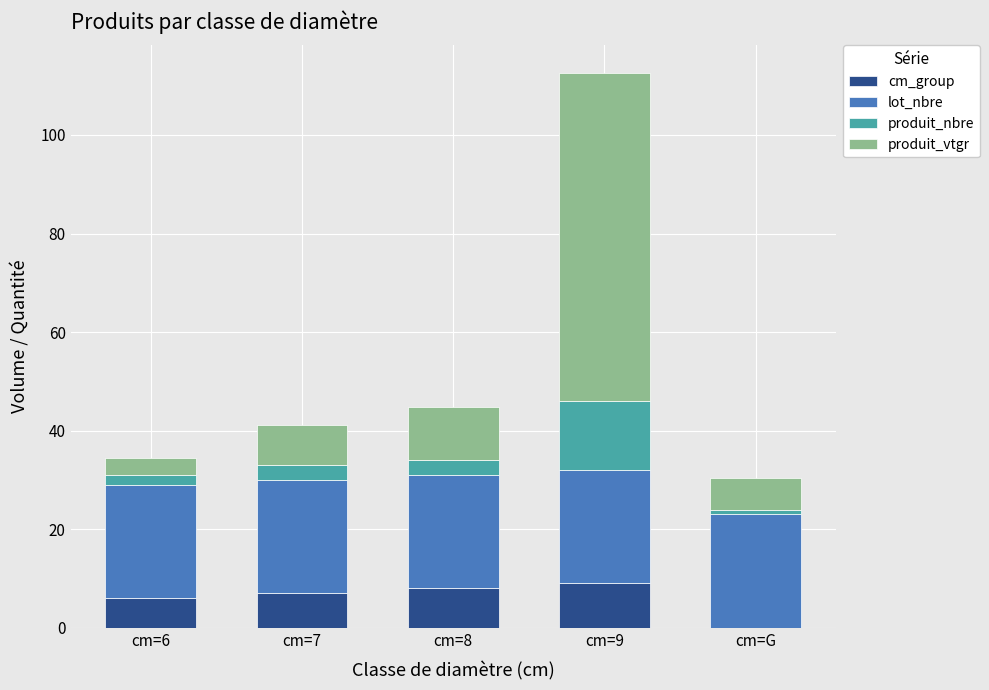

What is the total value across all series at cm=8?

44.9